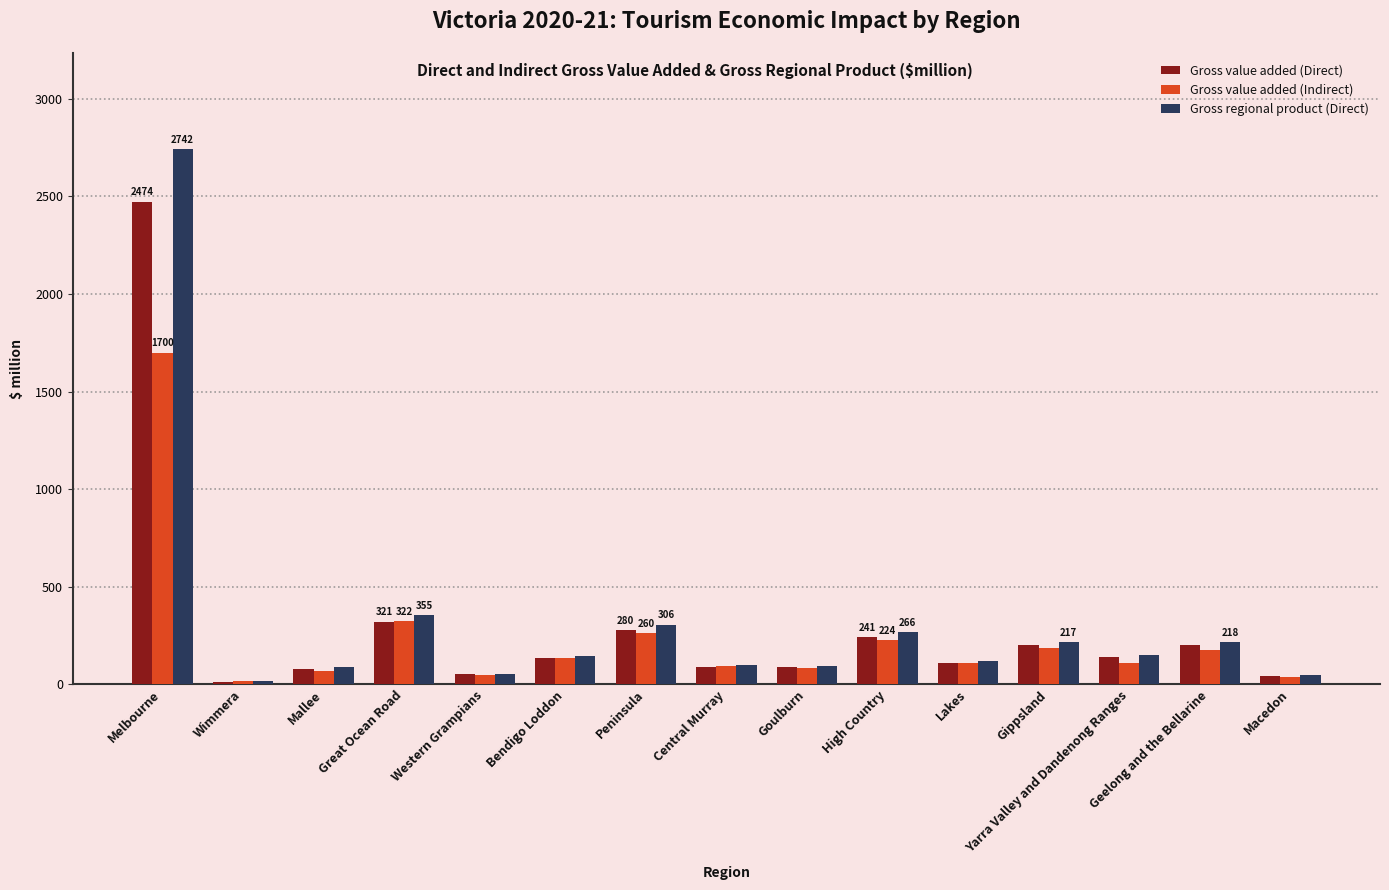

Which series has the largest total across all categories?

Gross regional product (Direct)